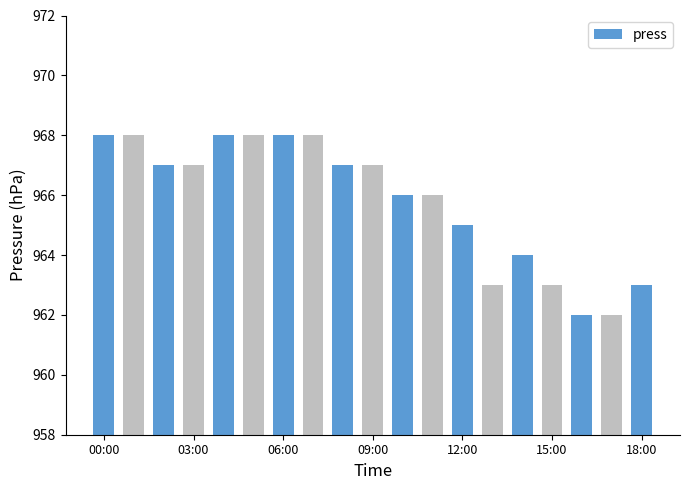

What is the minimum value shown in the chart?

962